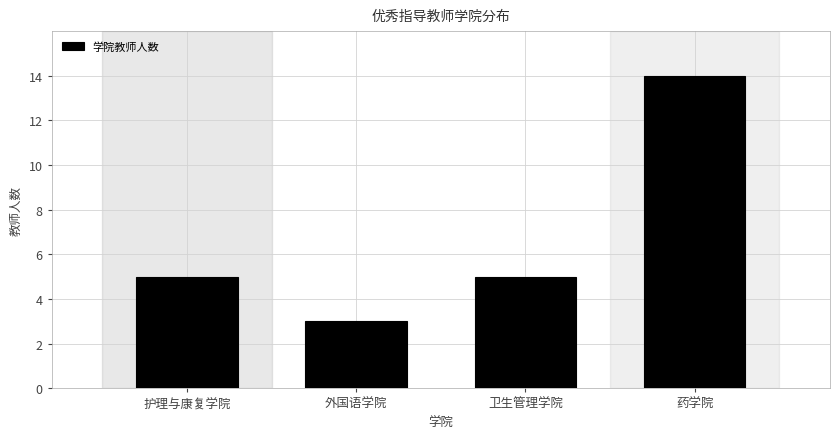

Reading left to right, list all the values displayed in this chart.

5	3	5	14